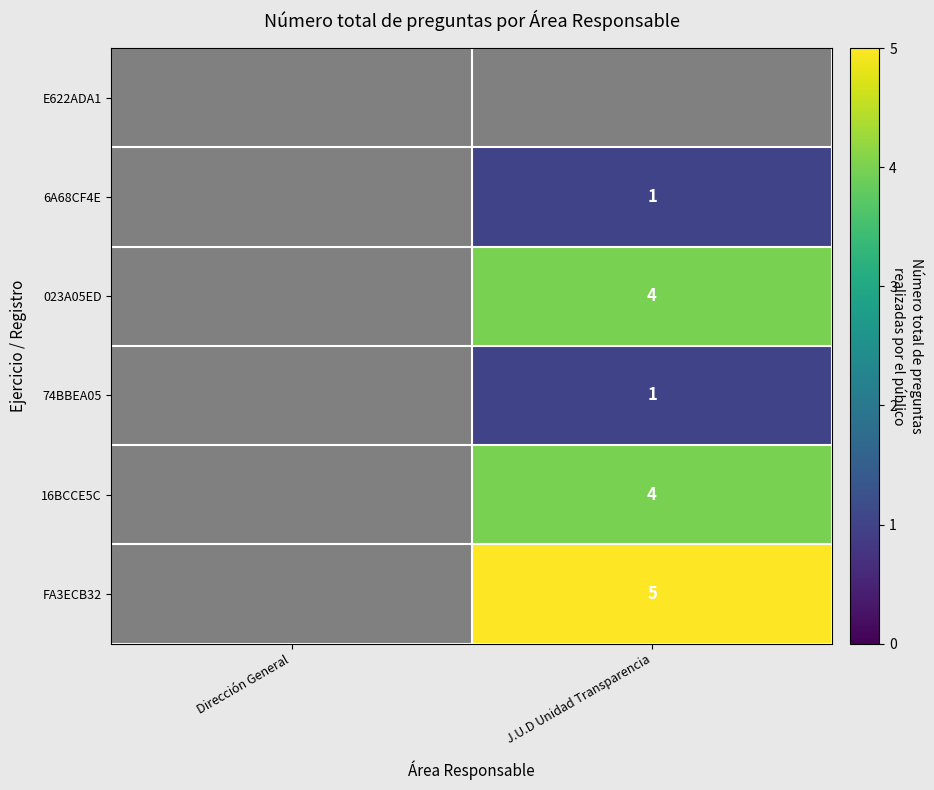

Is the value of FA3ECB32 at Dirección General greater than the value of 74BBEA05 at Dirección General?

No